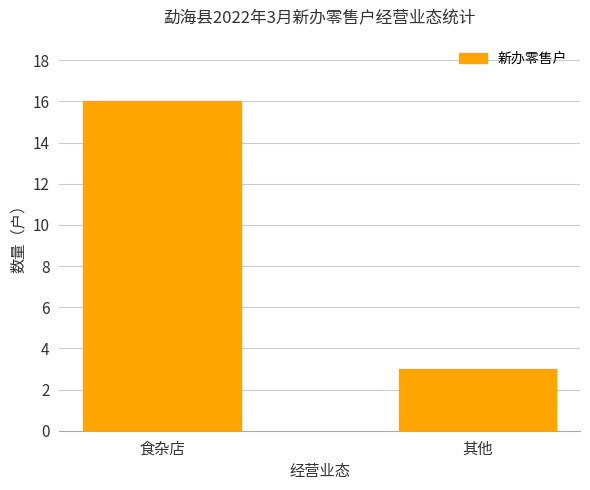

What is the value of the 2nd bar from the left?

3